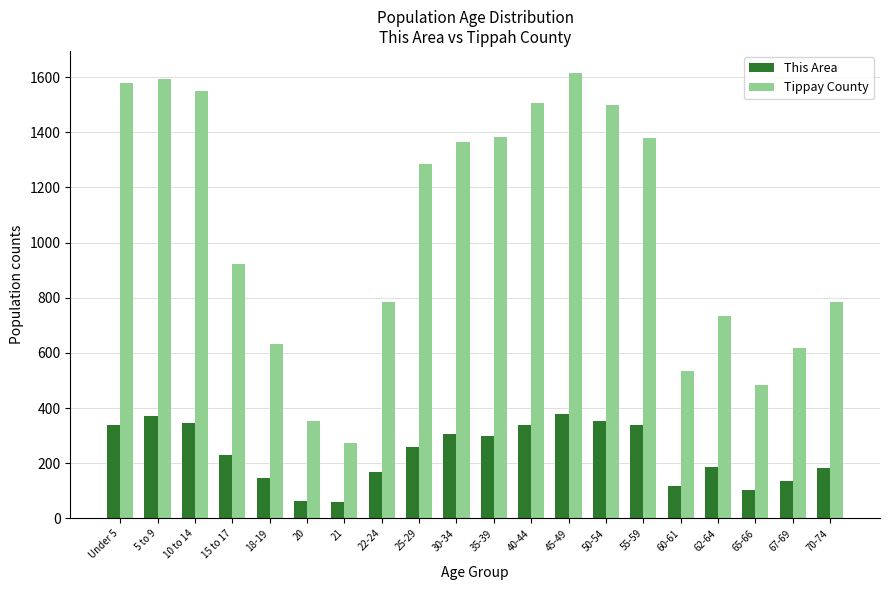

Which series has the largest total across all categories?

Tippay County